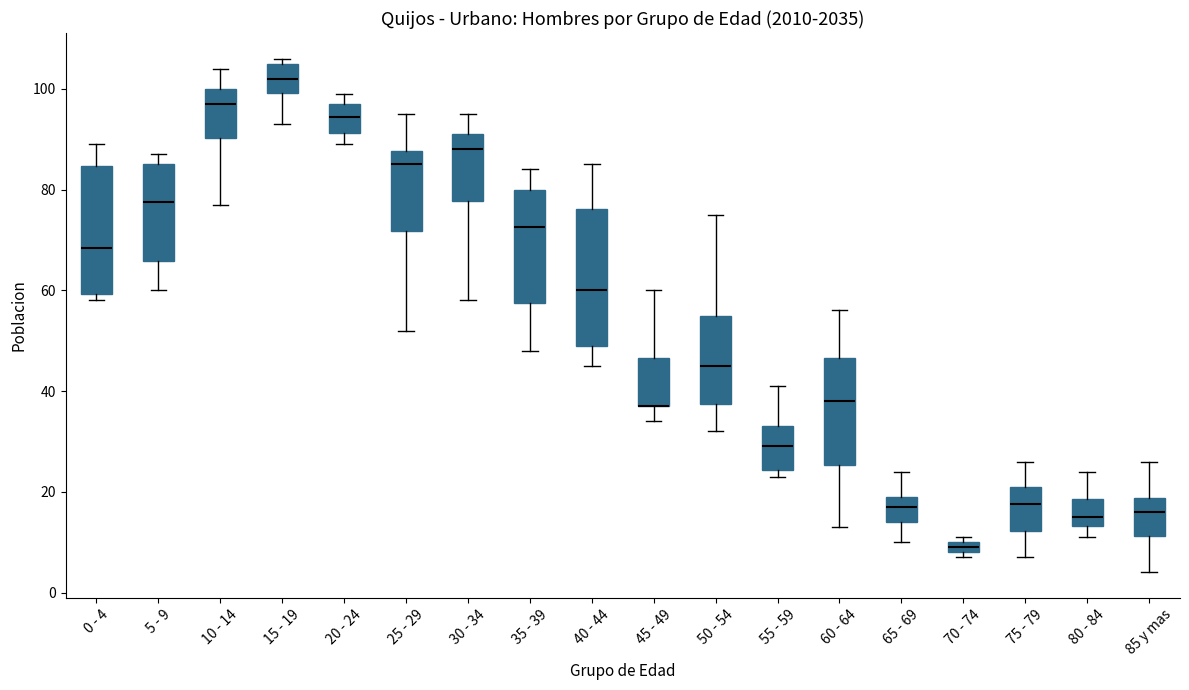

Where is the upper edge of the box for 55 - 59 on the y-axis? The values are not printed on the chart, so give them approximately, as read against the axis.

34